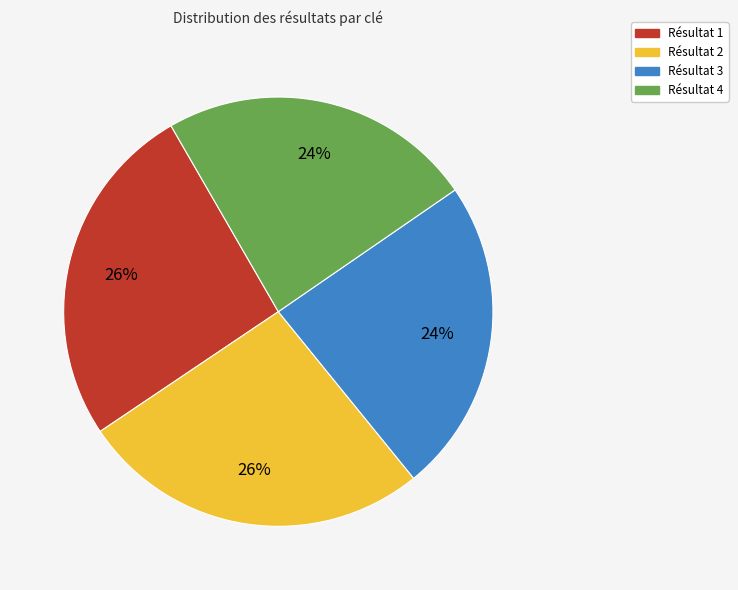

Approximately how many times larger is the value at Résultat 3 compared to Résultat 2?

0.9